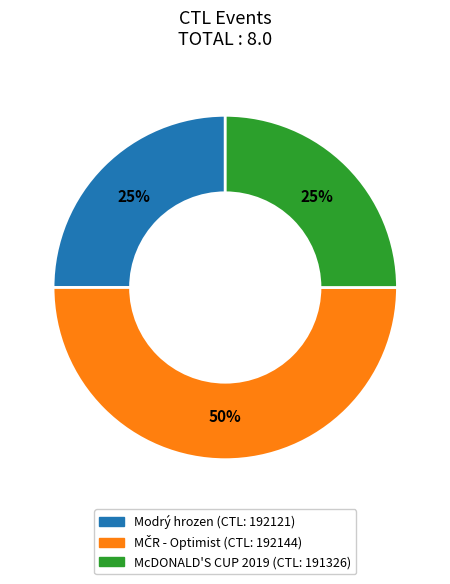

To the nearest percent, what is the difference between the largest and smallest slice percentages?

25%